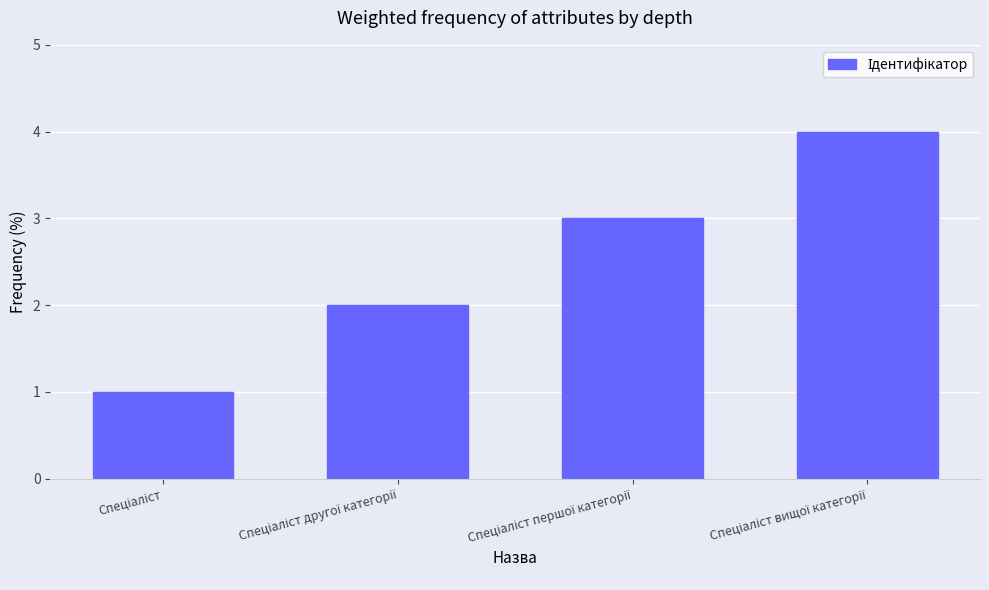

What is the greatest value displayed?

4